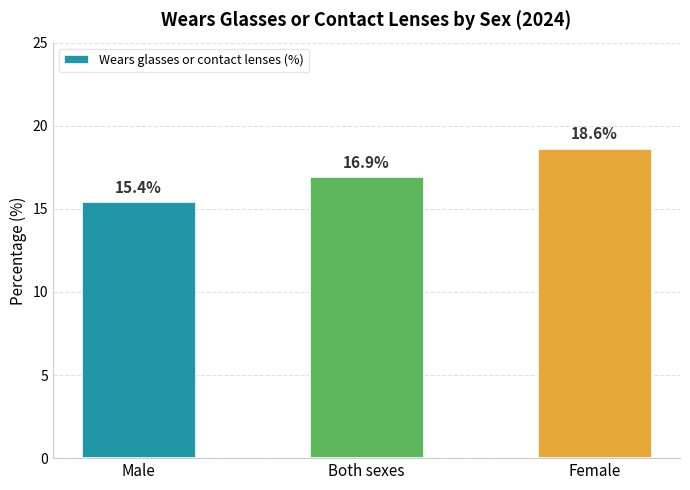

Rank the categories by value from lowest to highest.

Male, Both sexes, Female